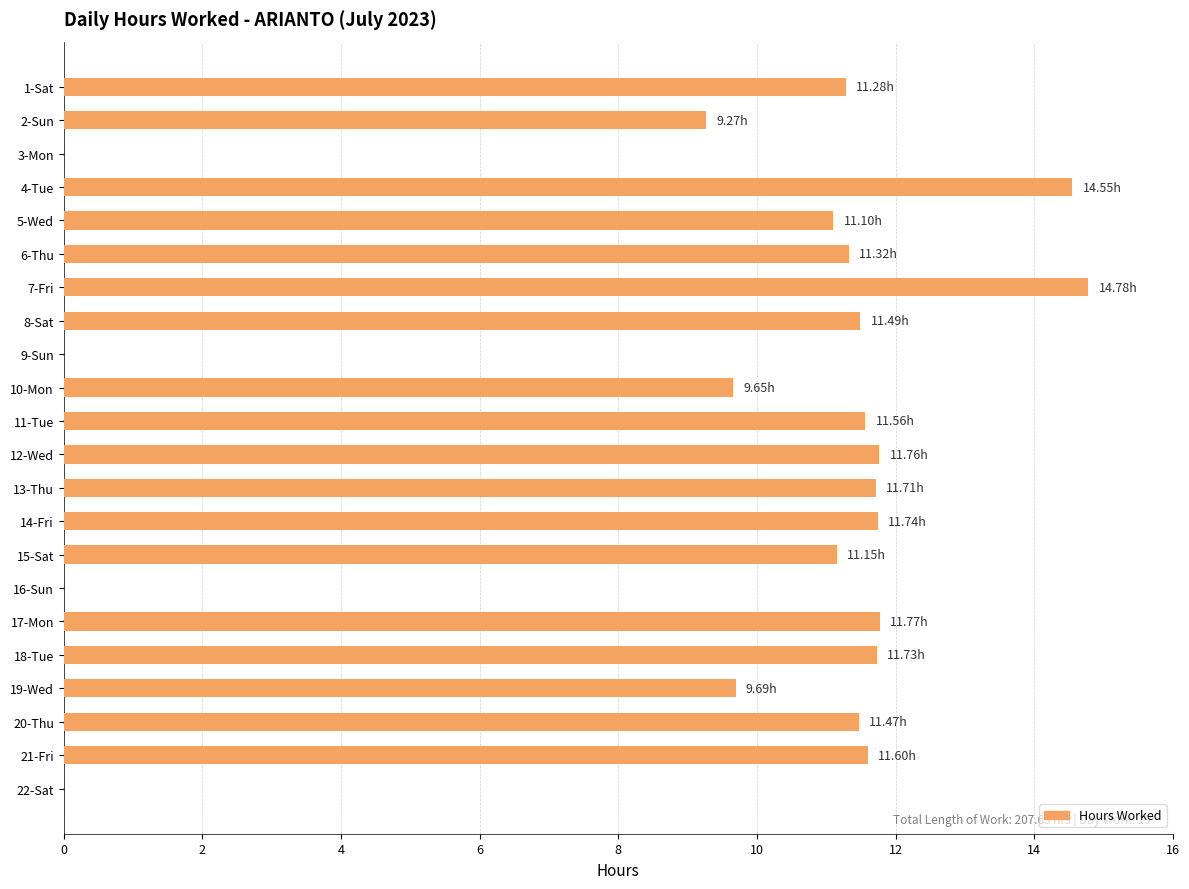

What is the sum of the values at 4-Tue and 8-Sat?

26.0